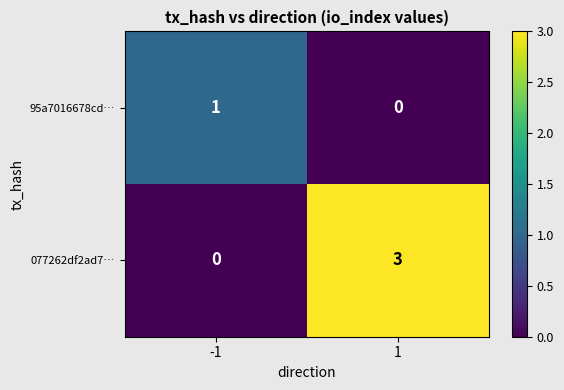

The 95a7016678cd… series shows 1 at -1. True or false?

True